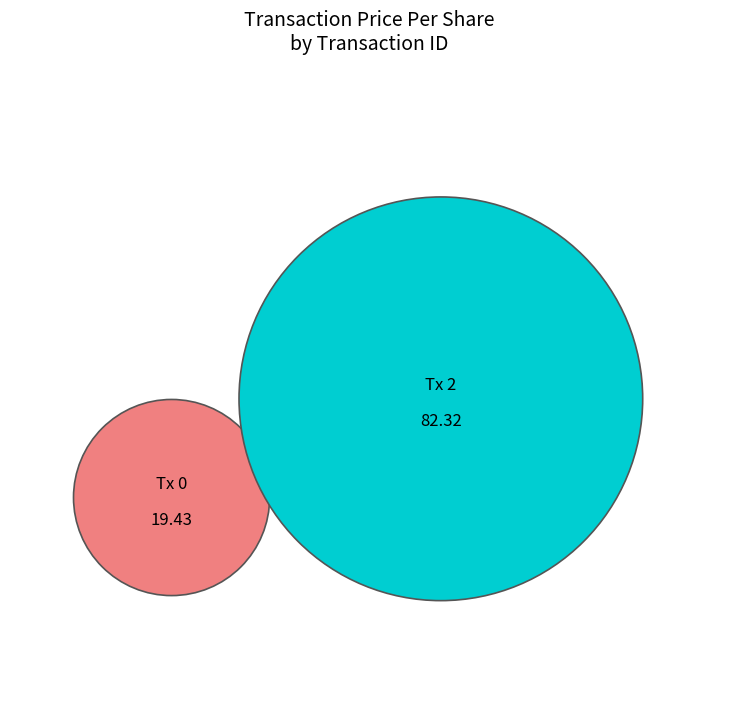

What is the change in value from 0 to 2?

+62.9